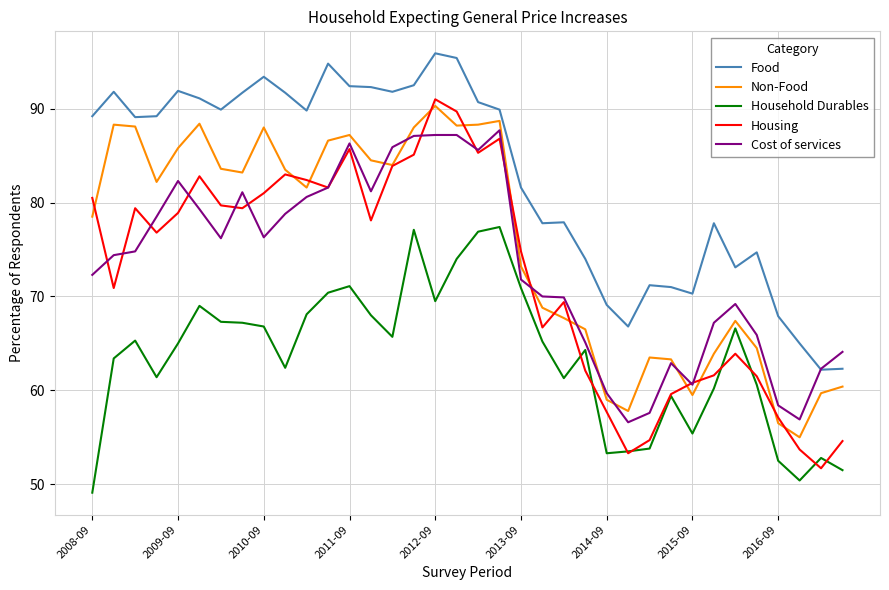

True or false: Cost of services and Non-Food intersect in this chart.

True